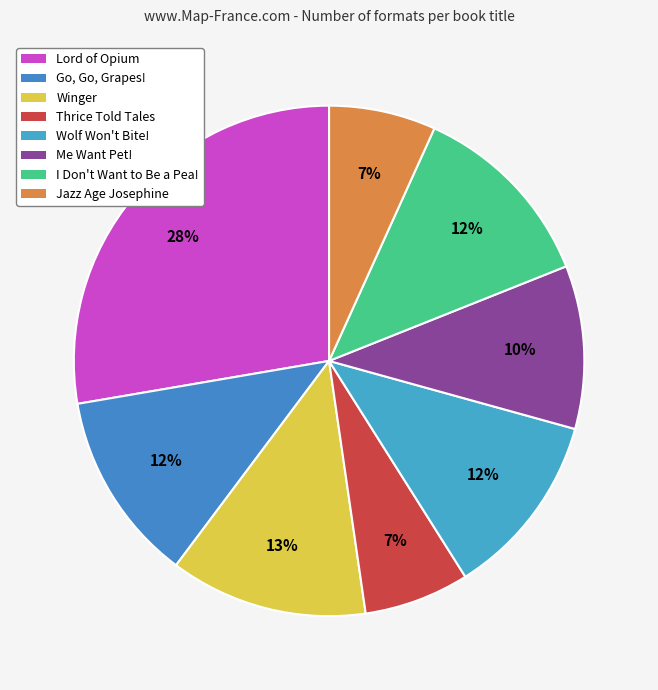

Count the number of slices in the pie.

8